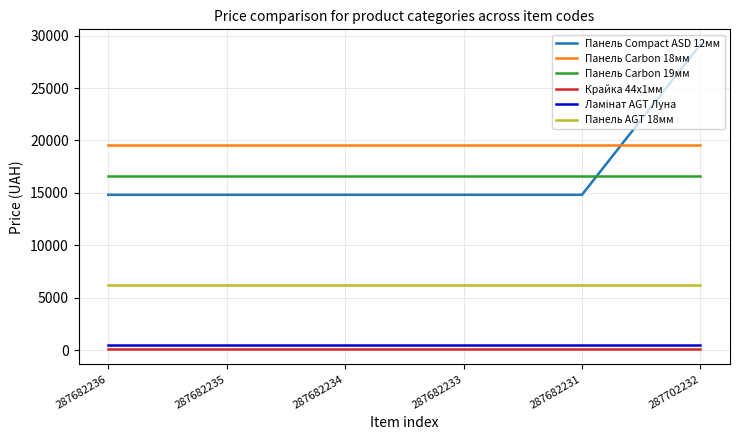

What is the maximum value shown in the chart?

29152.3